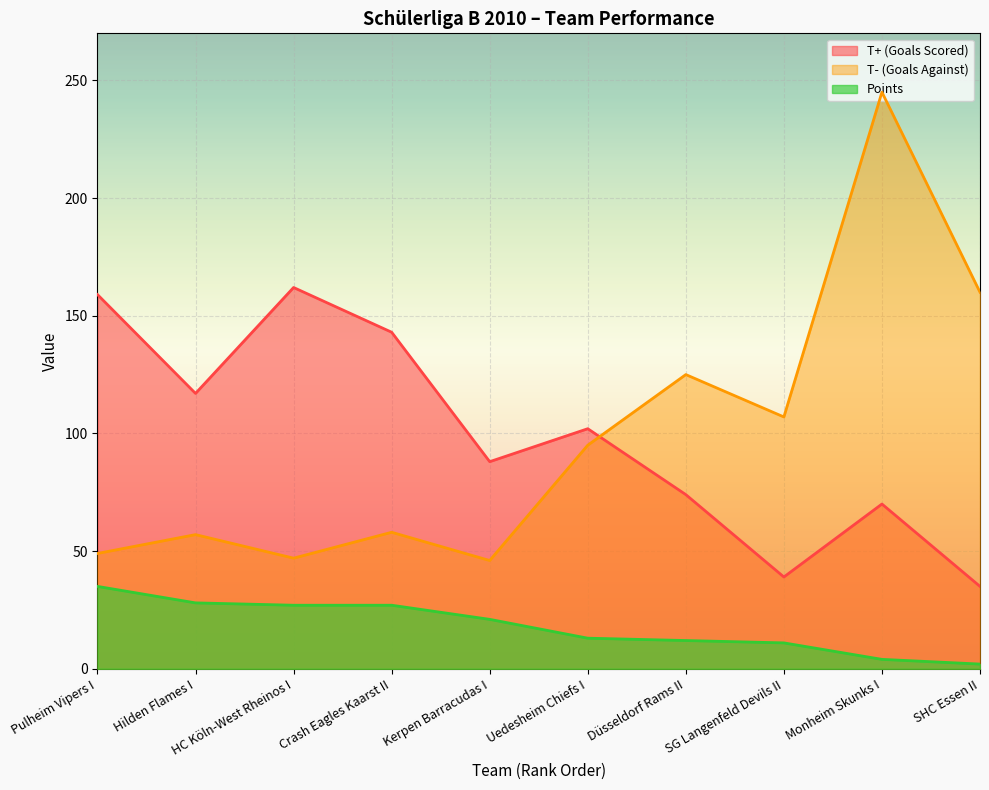

Which series has the widest spread of values?

T- (Goals Against)